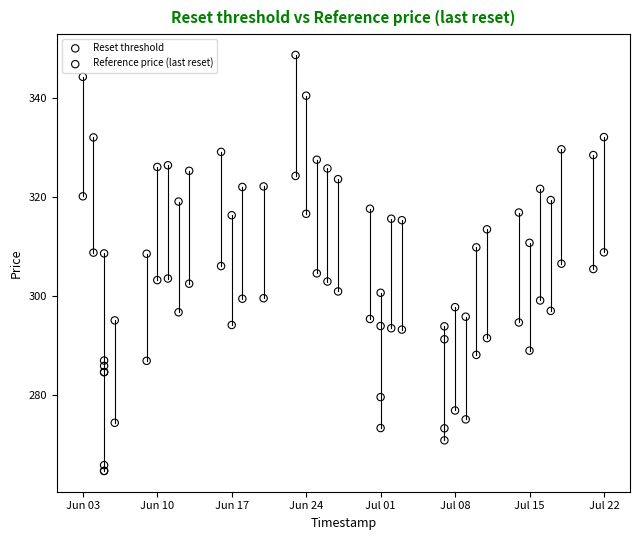

Which series has the largest Y range (max minus min)?

Reference price (last reset)